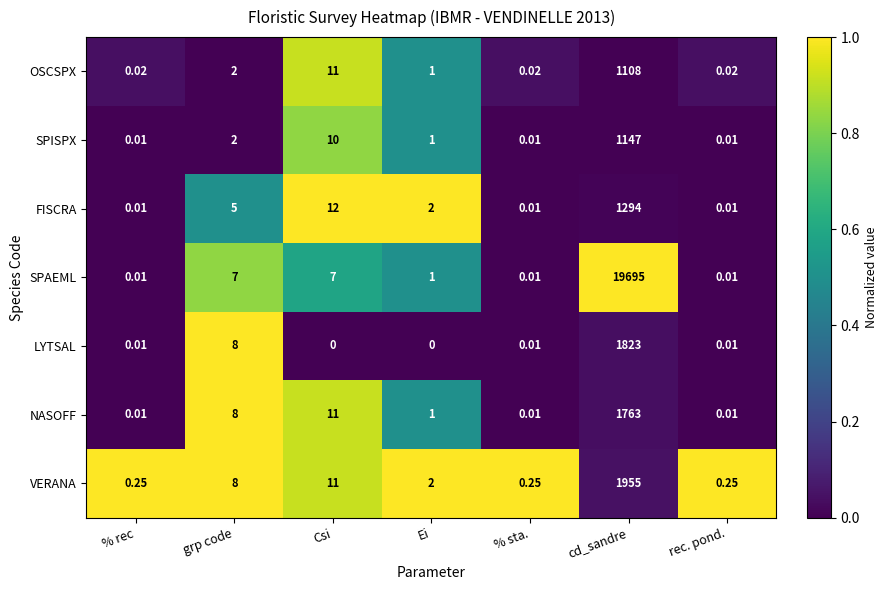

Which series has the largest total across all categories?

SPAEML